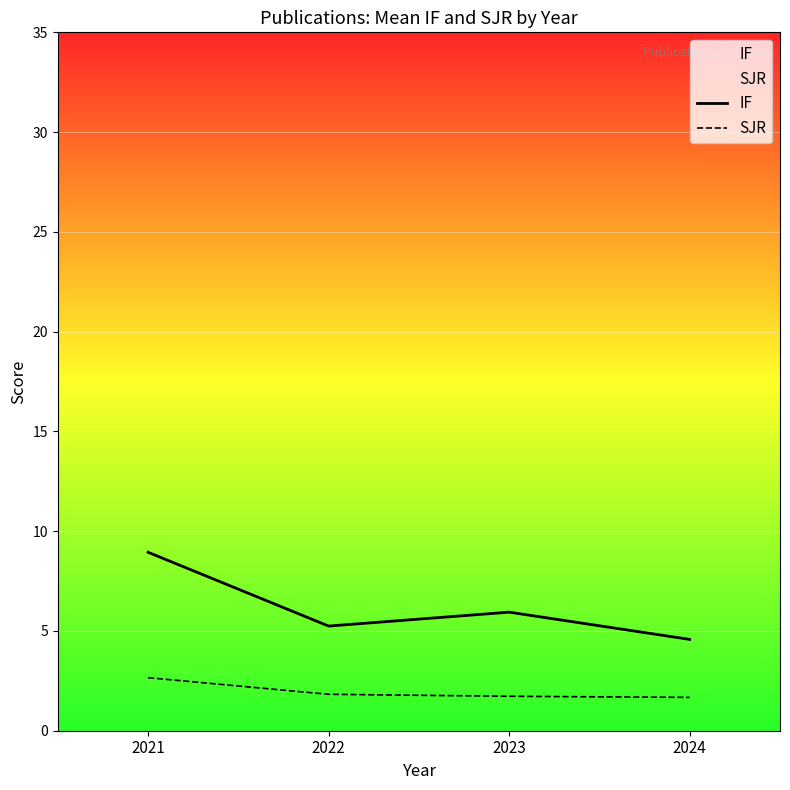

True or false: SJR and IF cross at least once.

False